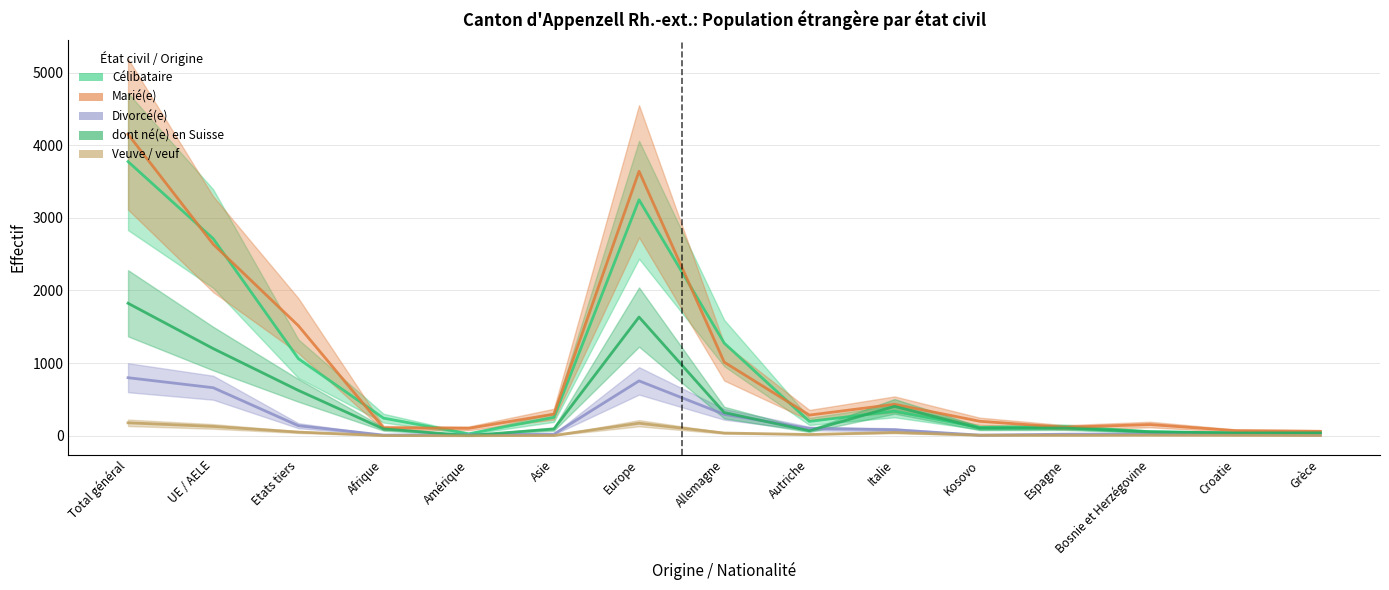

True or false: Célibataire and Divorcé(e) cross at least once.

False